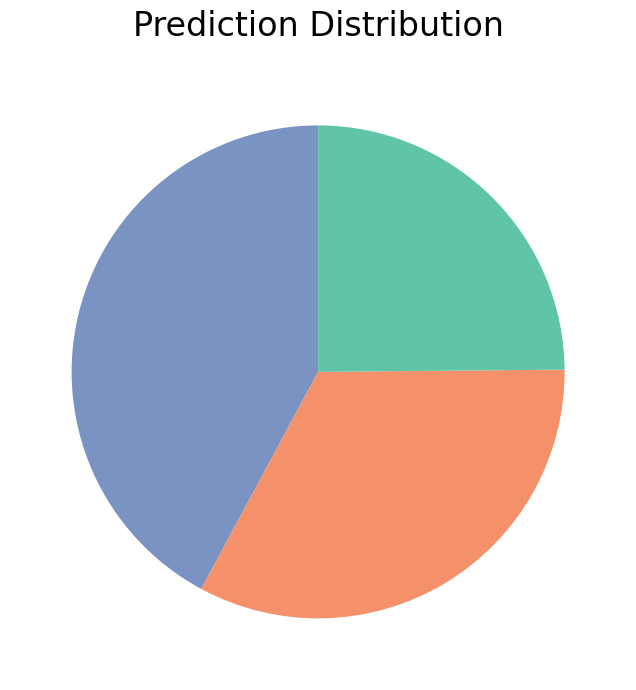

Is there any slice that represents more than half of the pie?

No